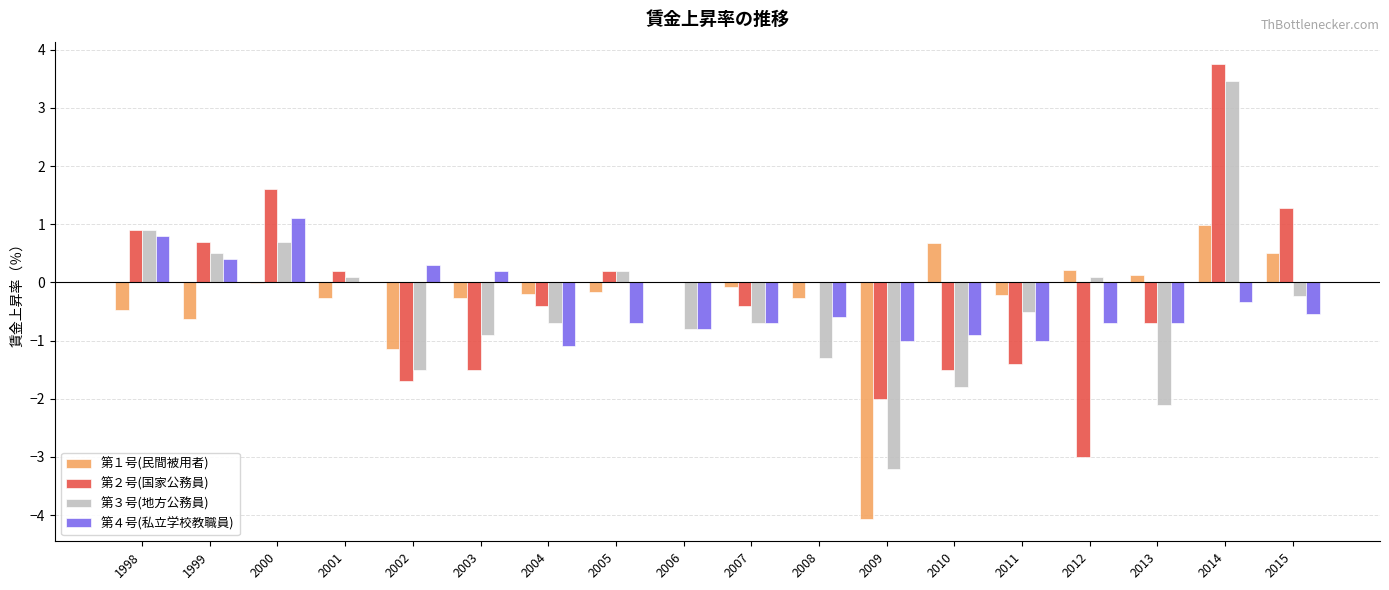

What is the greatest value displayed?

3.8